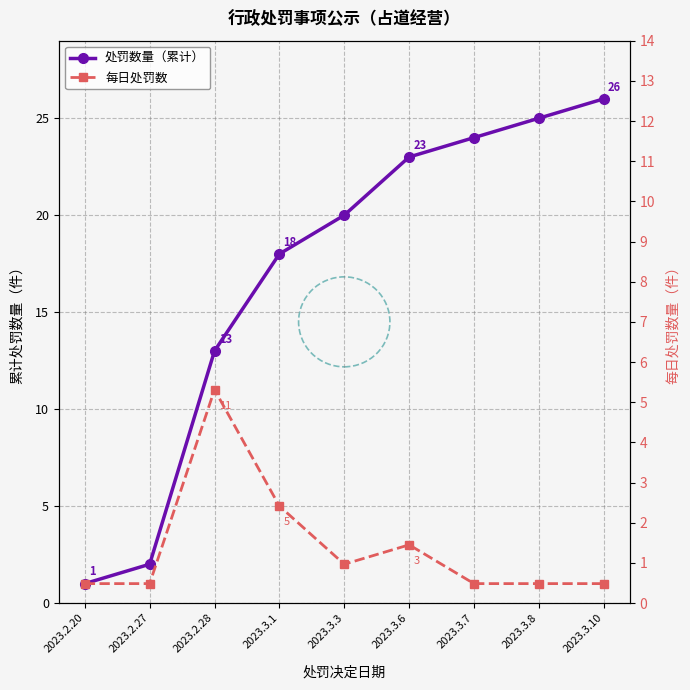

What are all the series names shown in the legend?

处罚数量（累计）, 每日处罚数